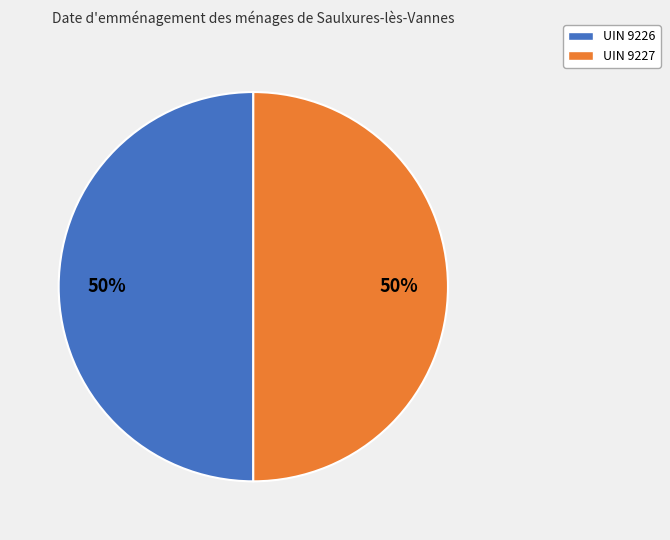

To the nearest percent, what is the combined percentage of UIN 9226 and UIN 9227?

100%